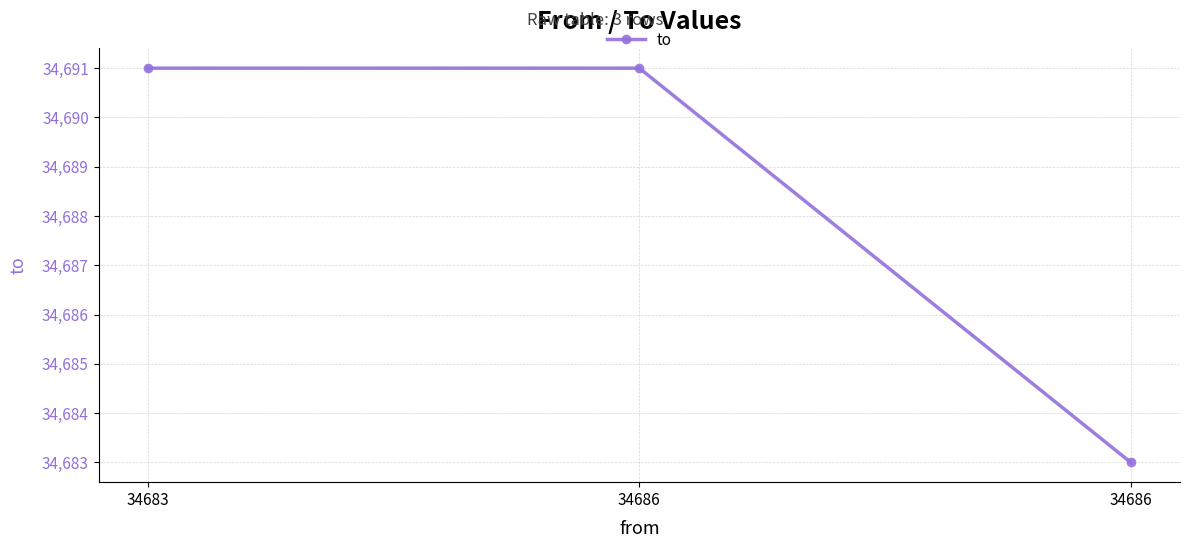

Reading right to left, transcribe all the data shown in this chart.

34686=34683	34686=34691	34683=34691